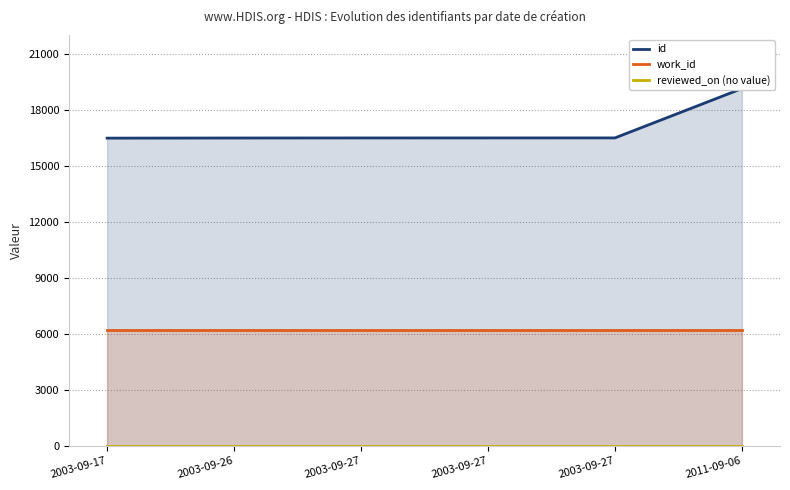

True or false: id has more than 2 points higher than both neighbors.

False